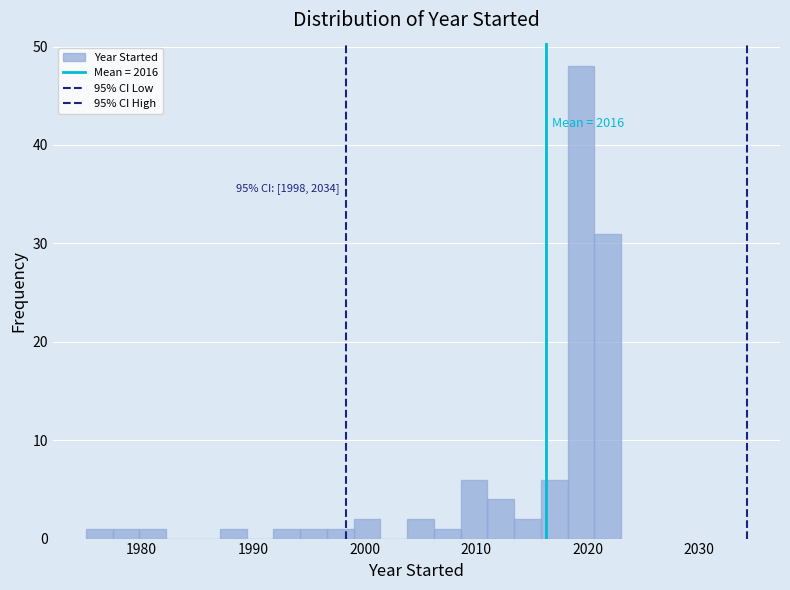

Read against the x-axis, roughly where is the centre of the tallest bar?

2019